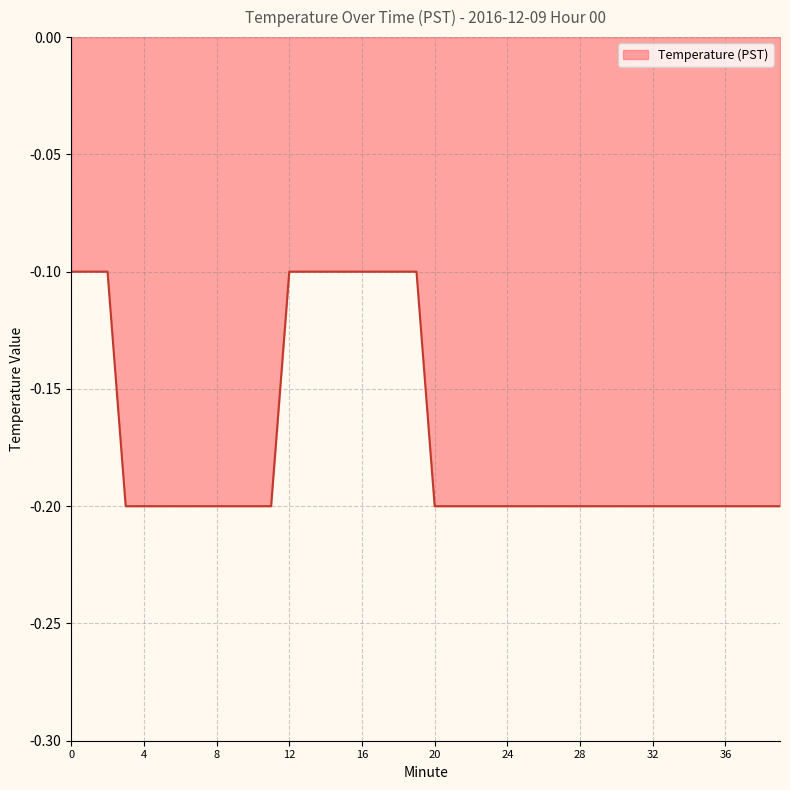

What is the change in value from 12 to 33?

-0.1